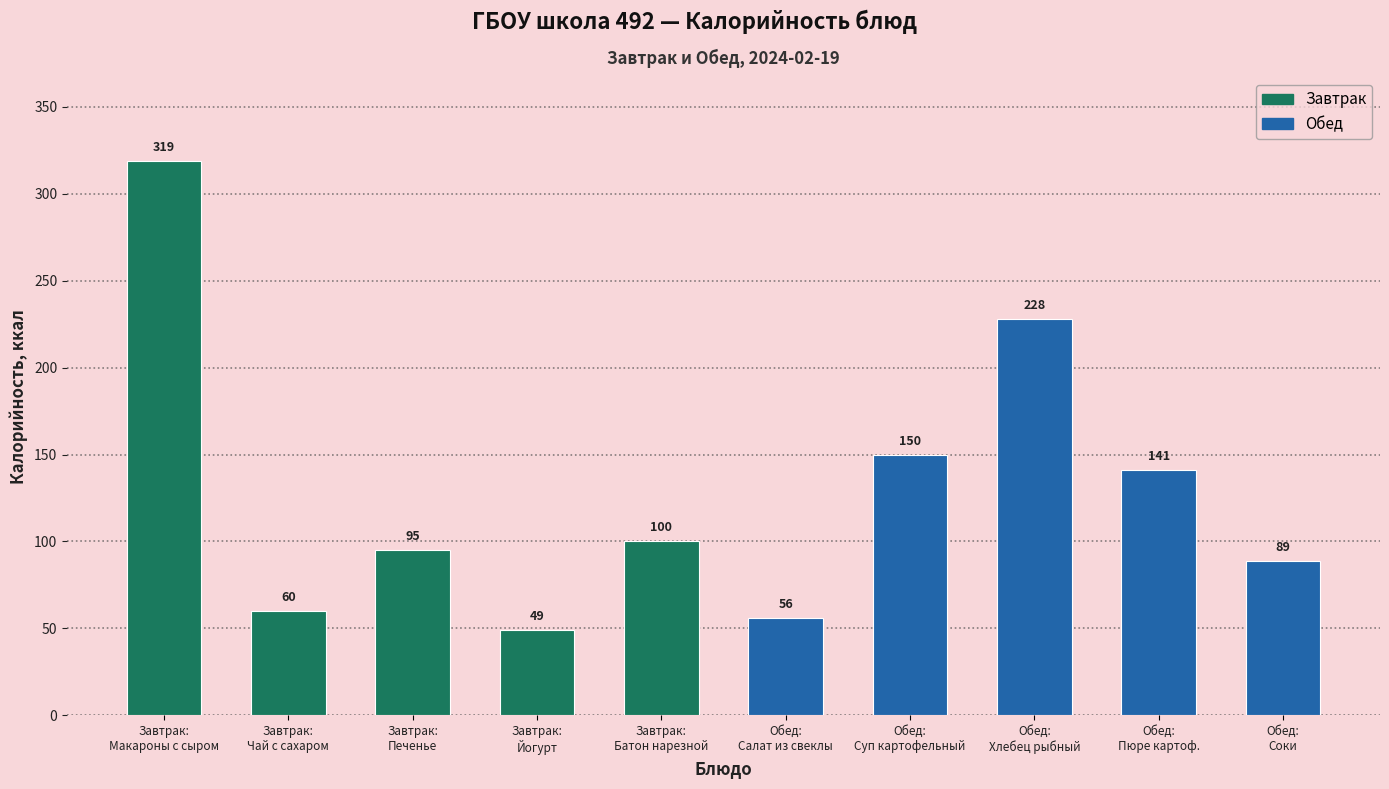

What is the average value?

129